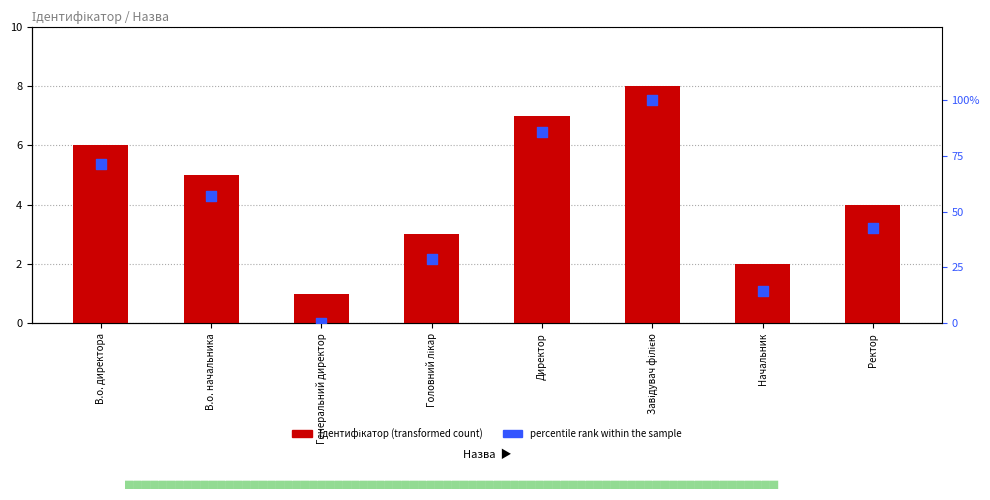

Which series has the largest Y range (max minus min)?

percentile rank within the sample